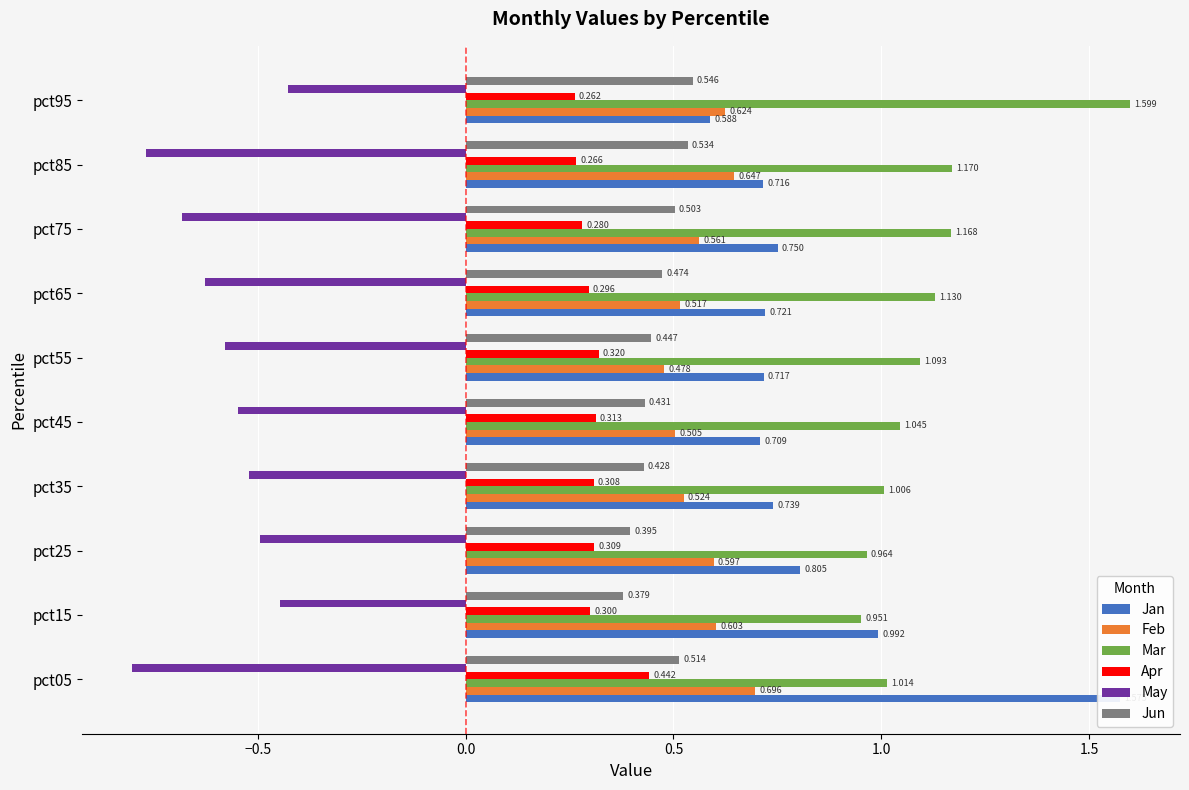

Does the chart contain stacked bars?

No